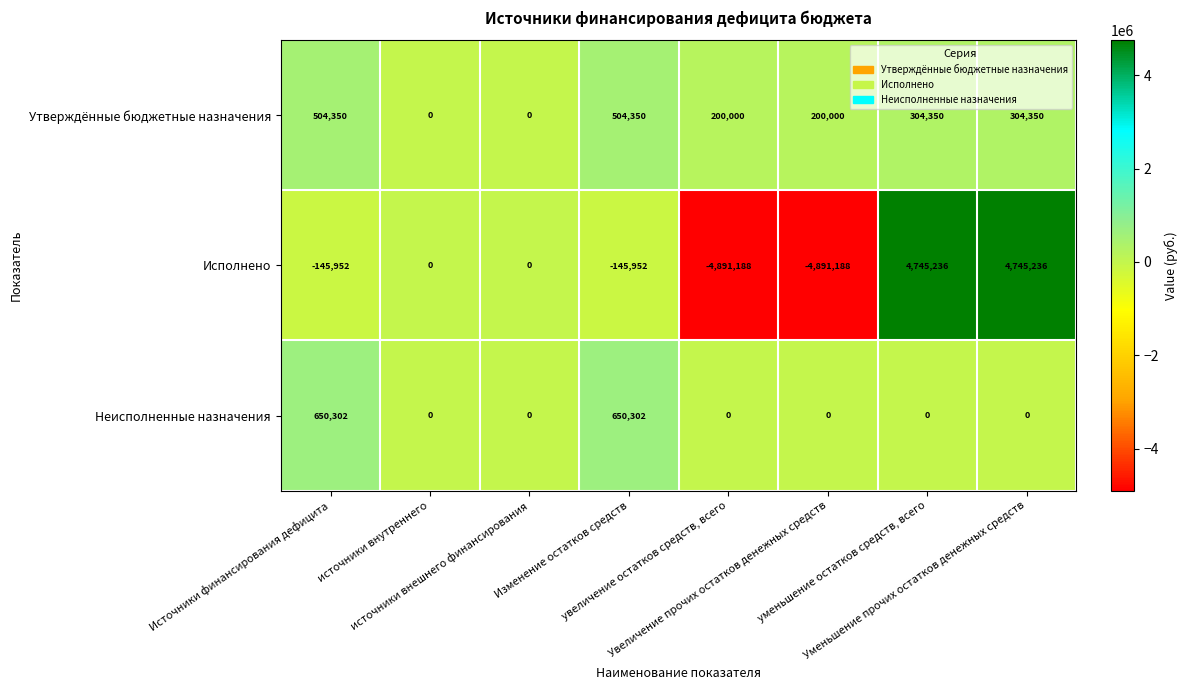

What is the sum of all Неисполненные назначения values?

1300604